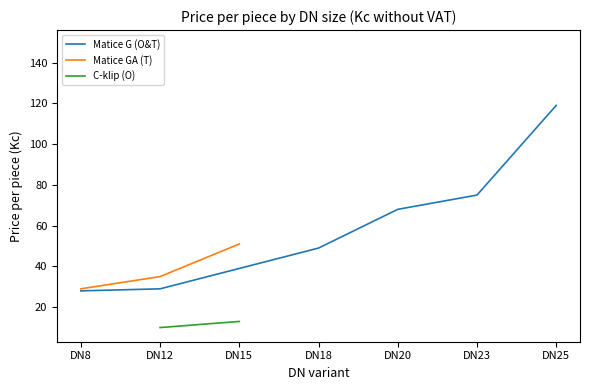

What are all the series names shown in the legend?

Matice G (O&T), Matice GA (T), C-klip (O)